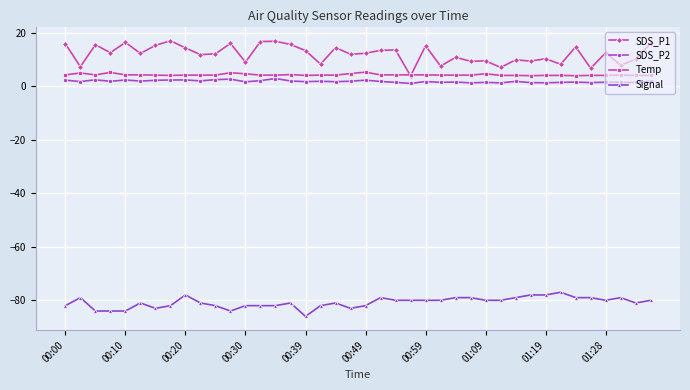

What is the sum of all SDS_P1 values?

478.4